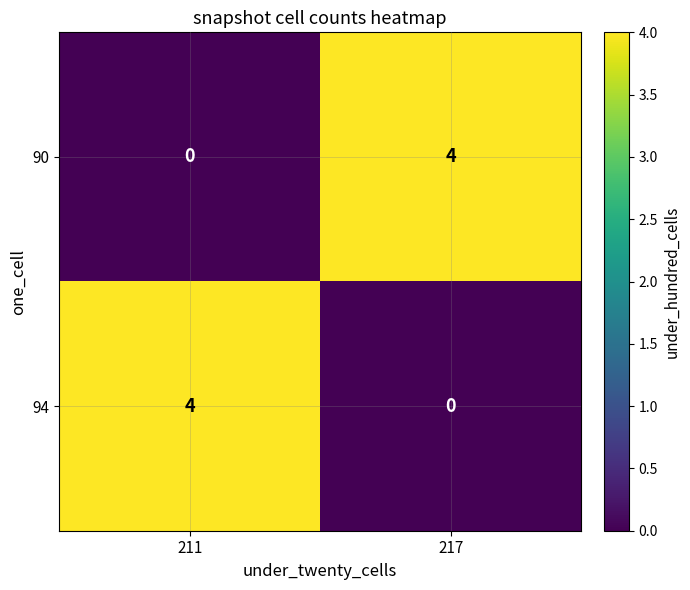

What is the total value across all series at 211?

4